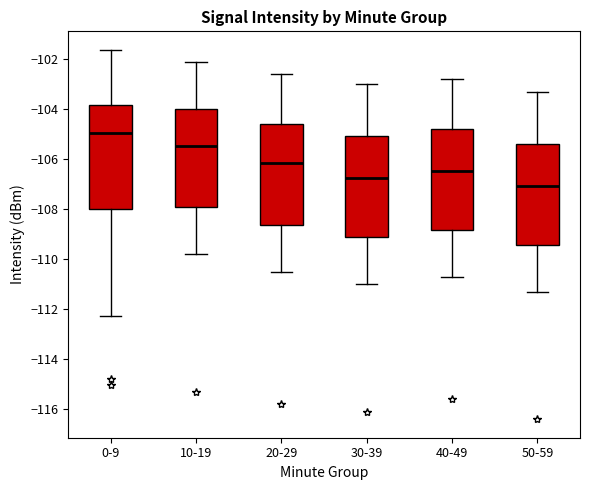

Reading left to right, read every box against the y-axis: the position of its median line, the range the box covers, and the ends of its whiskers. The values are not printed on the chart, so give them approximately, as read against the axis.

0-9: median -105.0, box -108.0 to -103.8, whiskers -112.2 to -101.6
10-19: median -105.4, box -107.8 to -104.0, whiskers -109.8 to -102.0
20-29: median -106.2, box -108.6 to -104.6, whiskers -110.4 to -102.6
30-39: median -106.8, box -109.2 to -105.0, whiskers -111.0 to -103.0
40-49: median -106.4, box -108.8 to -104.8, whiskers -110.6 to -102.8
50-59: median -107.0, box -109.4 to -105.4, whiskers -111.2 to -103.2